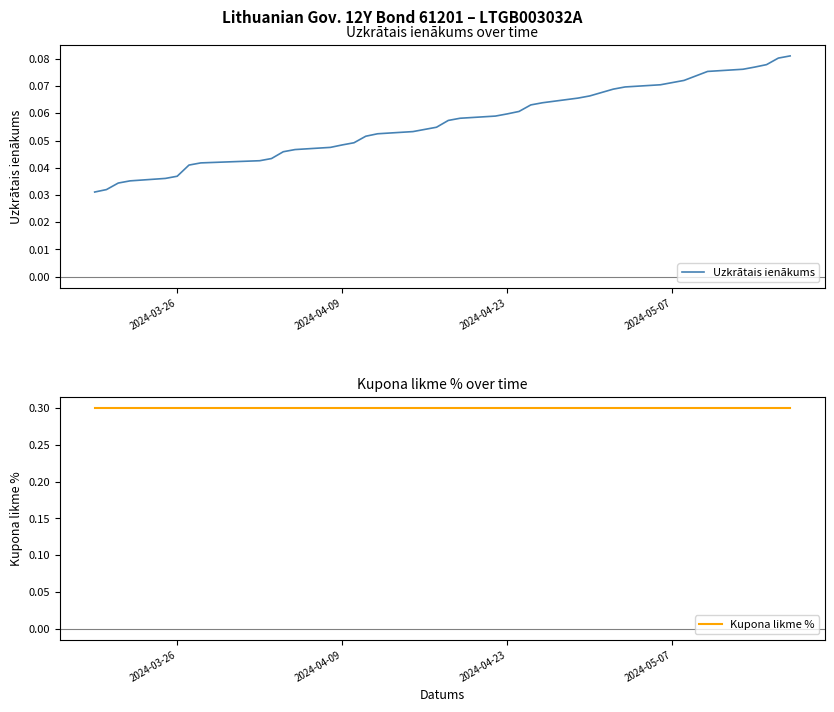

Is it true that Uzkrātais ienākums equals 0.1 at 10?

False